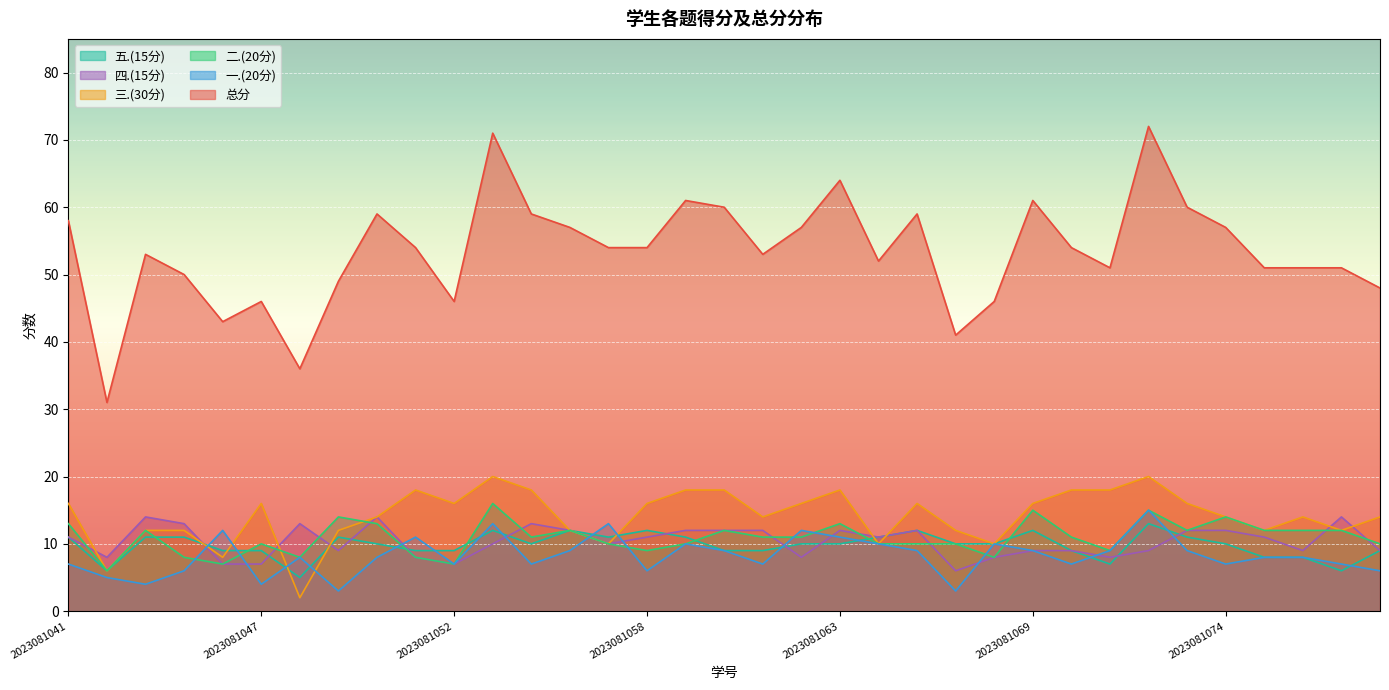

What is the value of the 总分 point at the 4th from the left?

50